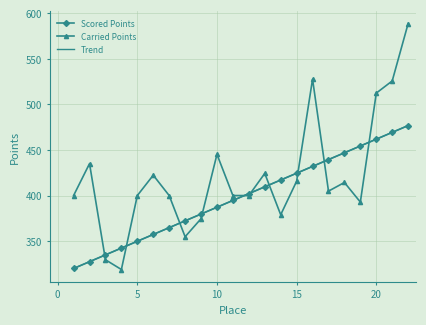

After their last crossing, which series has the higher values: Carried Points or Trend?

Carried Points